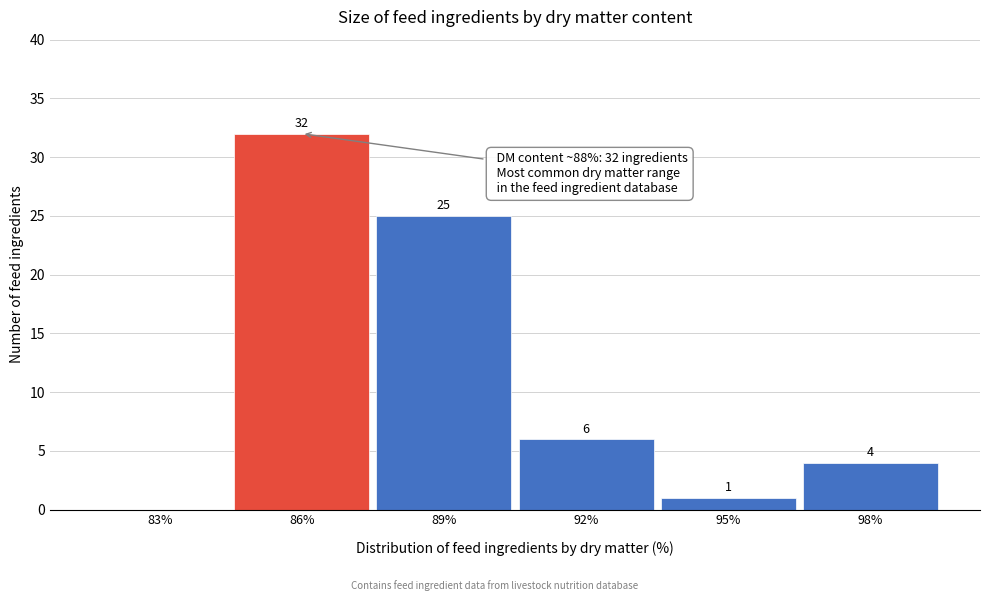

Reading left to right, list all the values displayed in this chart.

83%=0	86%=32	89%=25	92%=6	95%=1	98%=4